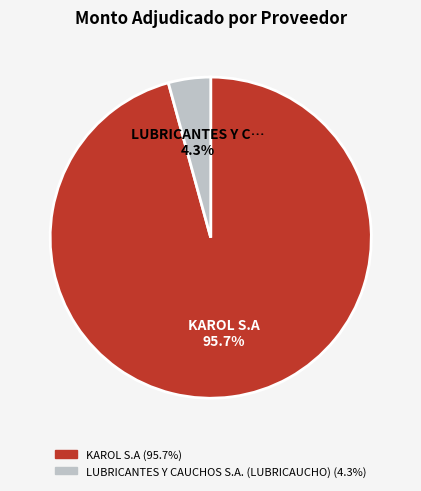

Which category has the biggest portion of the pie?

KAROL S.A